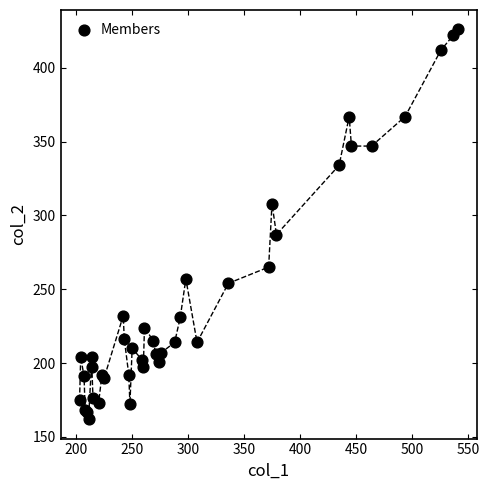

What Y value in the scatter plot is closest to 294?

287